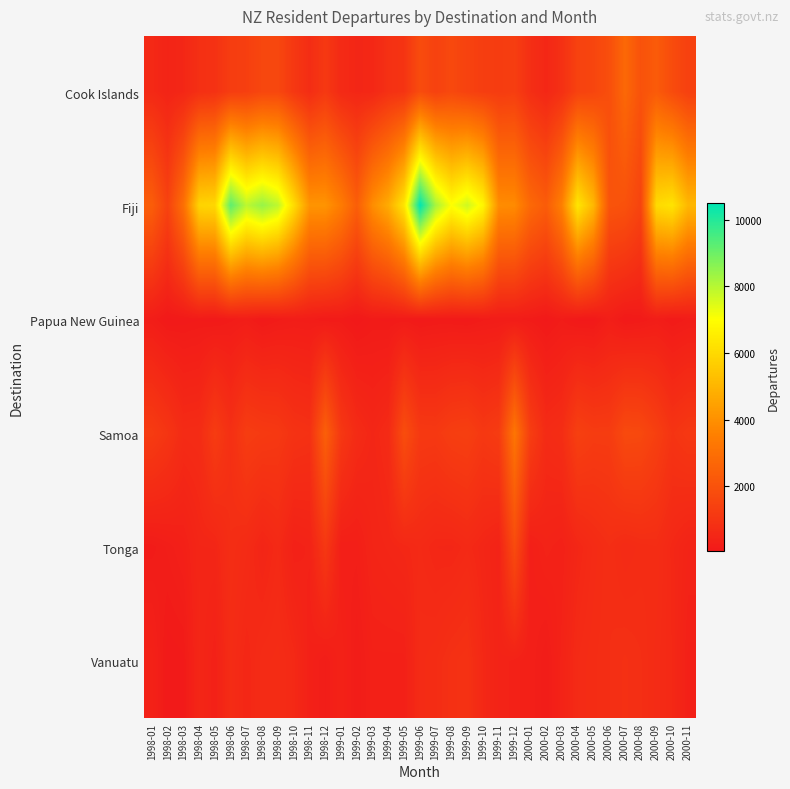

At which category does the chart reach its peak across all series?

1999-06